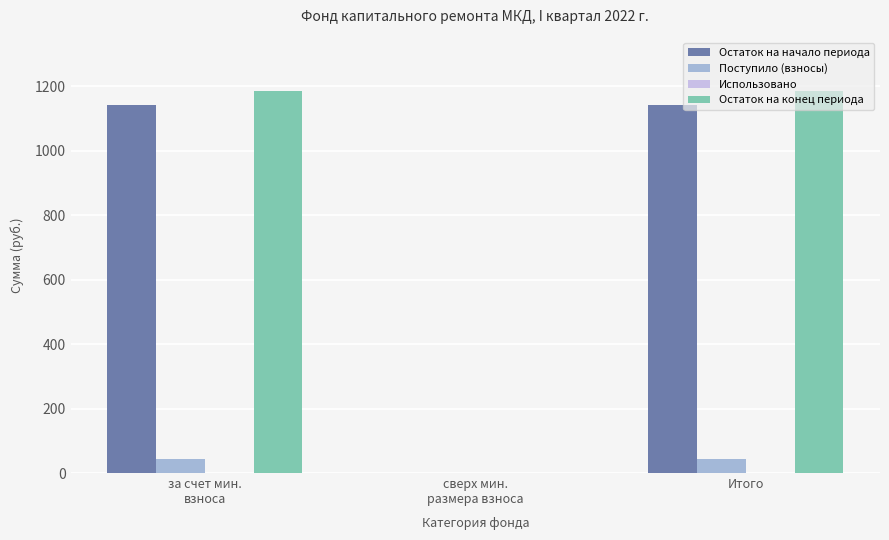

What is the sum of all Остаток на конец периода values?

2367.8